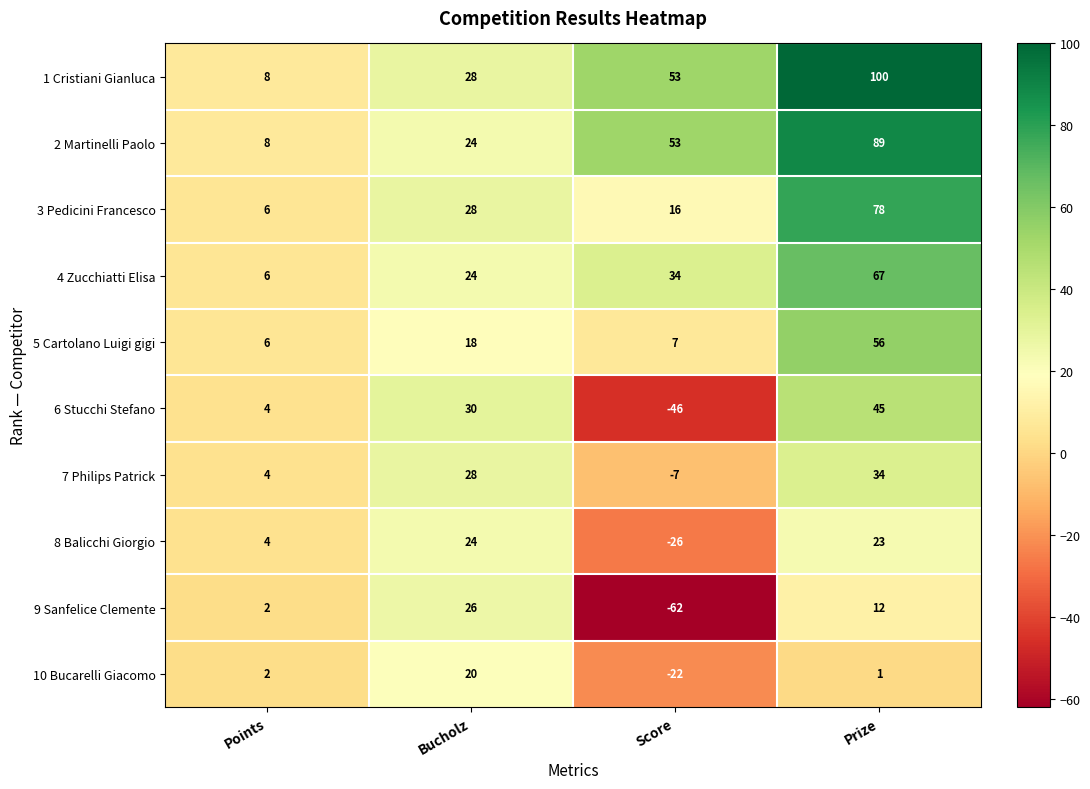

At which label is 8 Balicchi Giorgio closest to -1?

Points